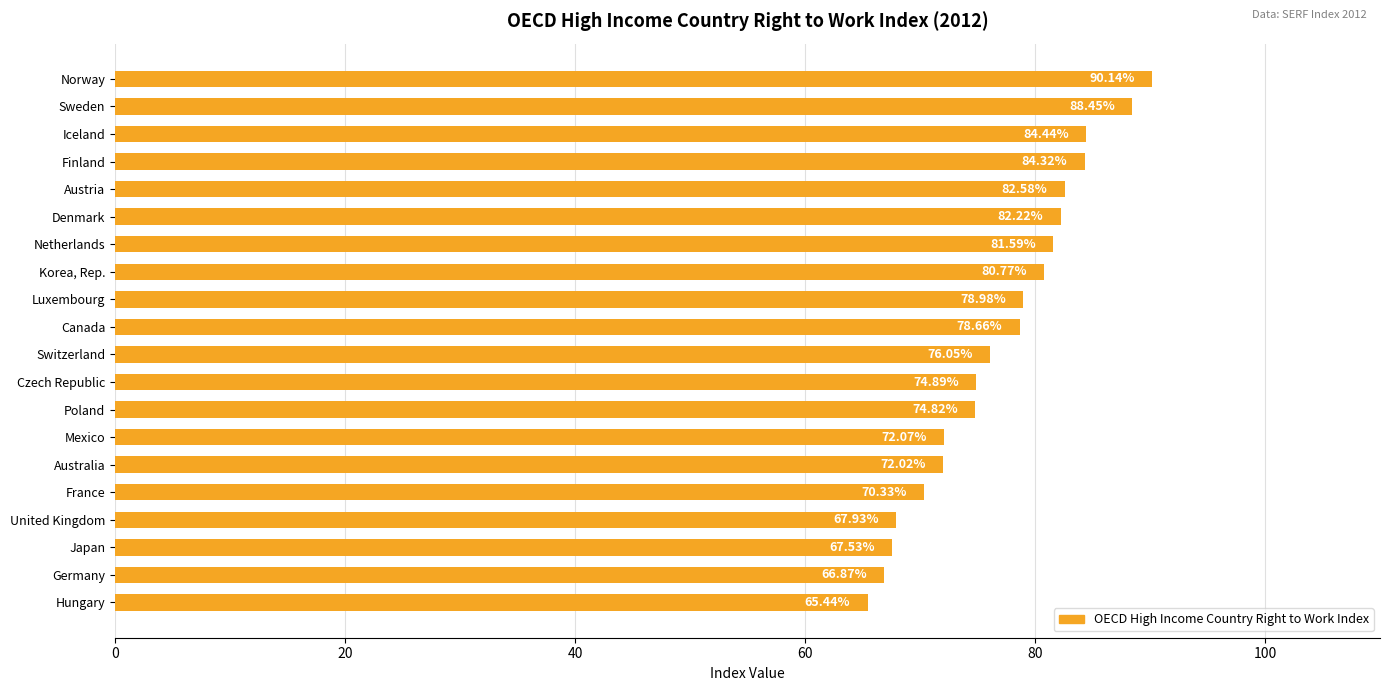

Does the chart contain any negative values?

No